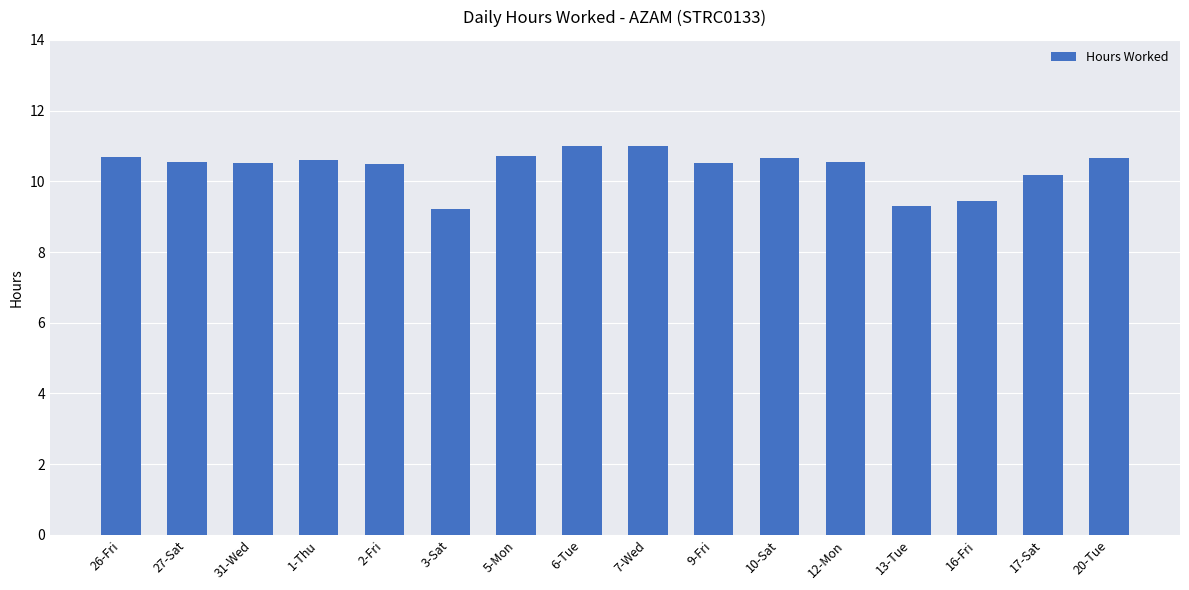

What is the ratio of the value at 16-Fri to the value at 2-Fri?

0.9